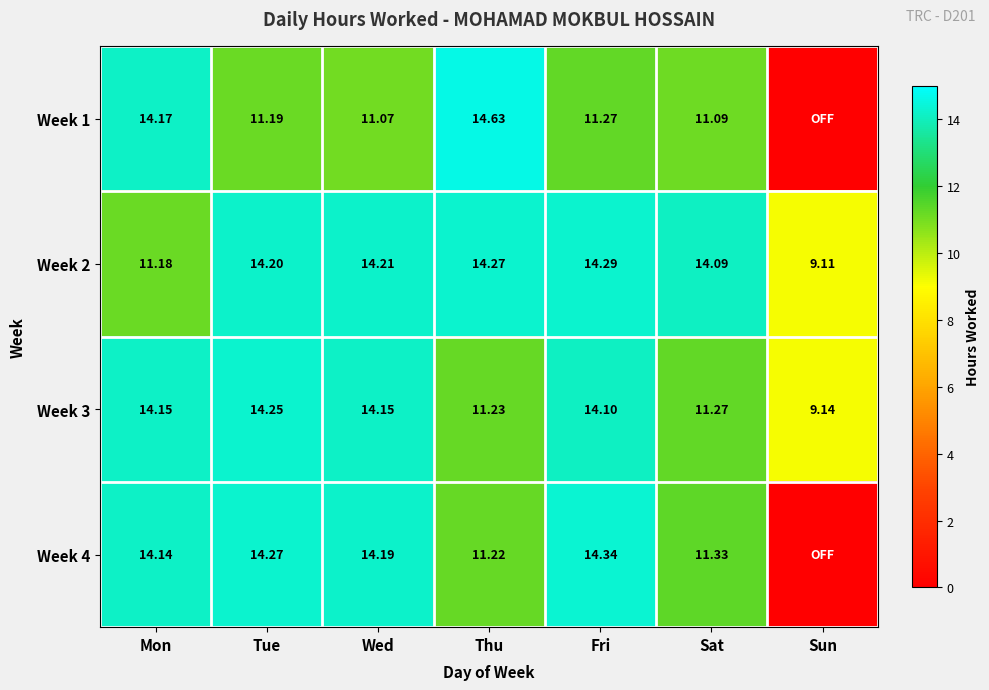

At which label is Week 2 closest to 11?

Mon